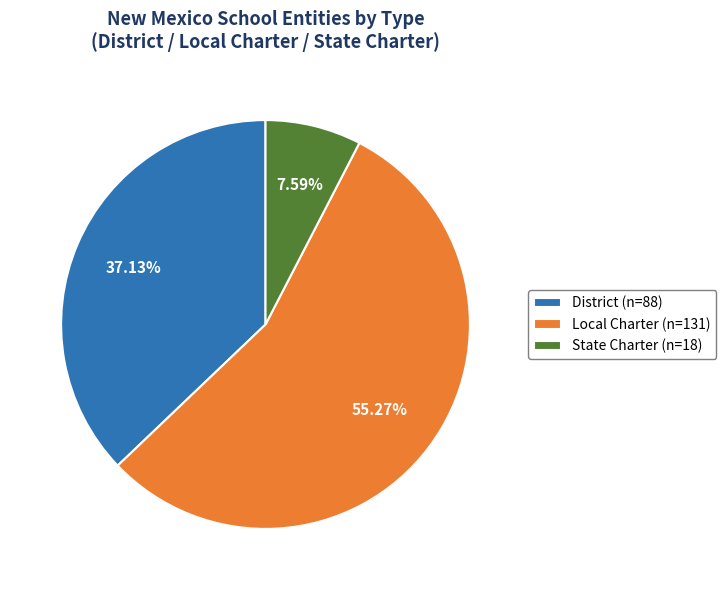

What is the majority slice?

Local Charter (n=131)